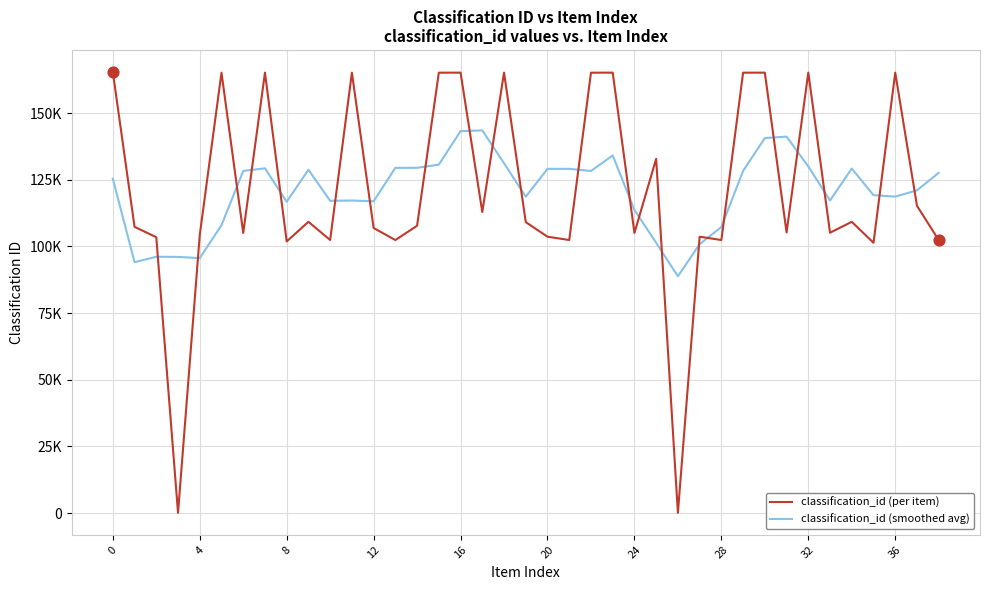

Does the chart have visible grid lines?

Yes